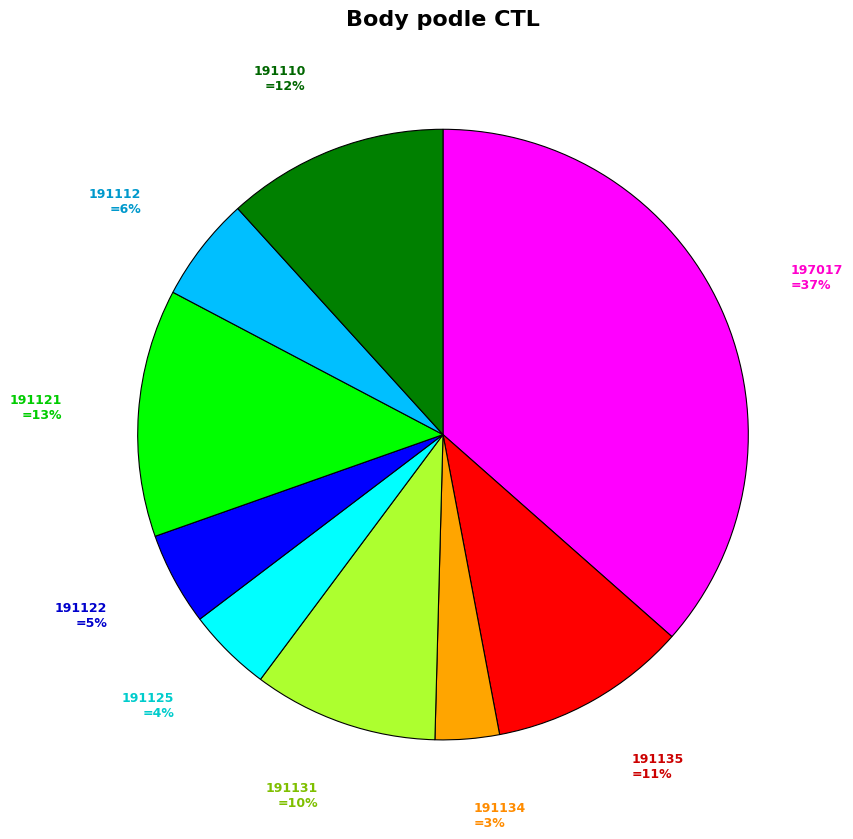

To the nearest percent, what is the average slice percentage?

11%